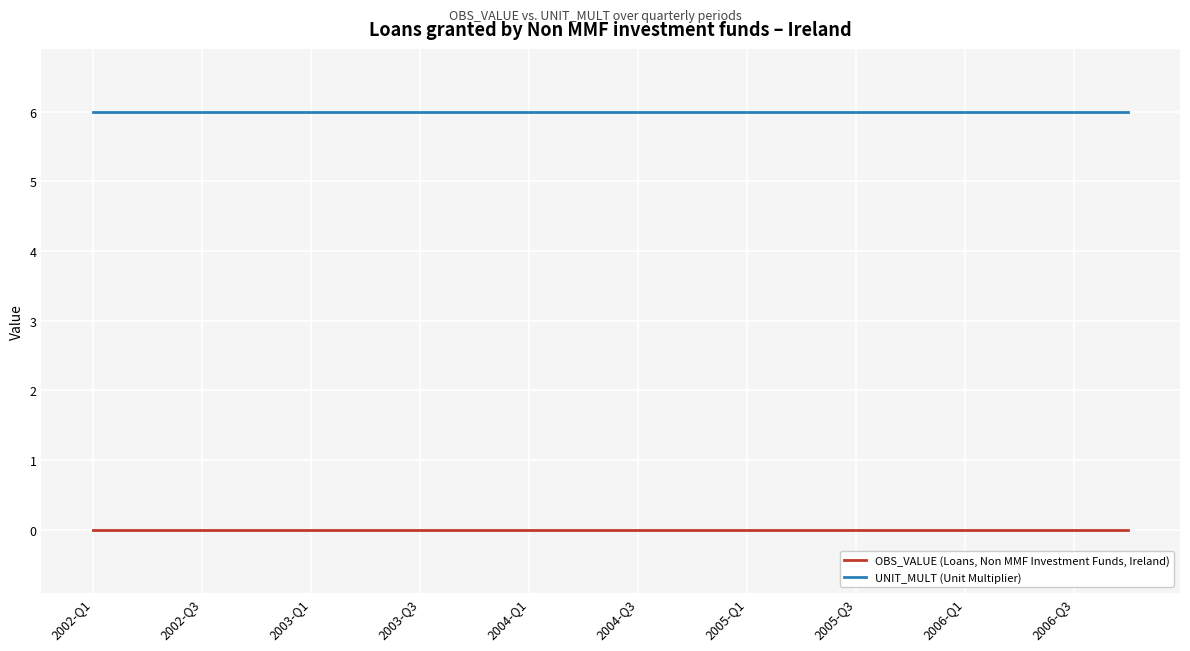

True or false: OBS_VALUE (Loans, Non MMF Investment Funds, Ireland) and UNIT_MULT (Unit Multiplier) cross at least once.

False